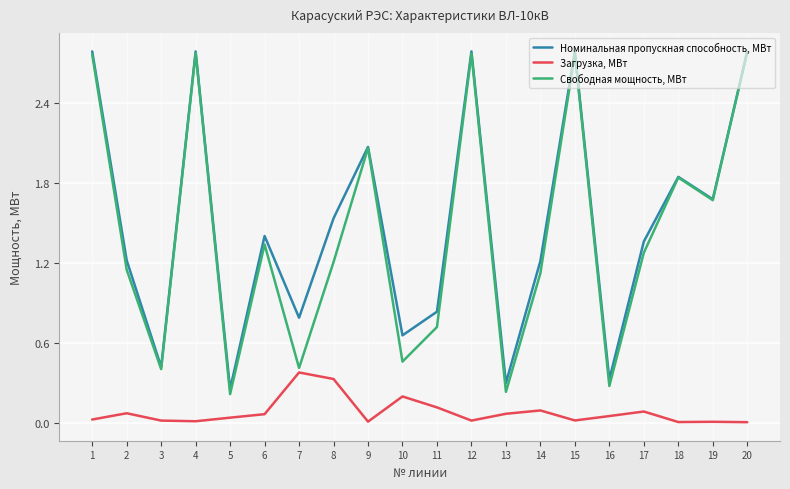

Which series has the largest range (max minus min)?

Свободная мощность, МВт